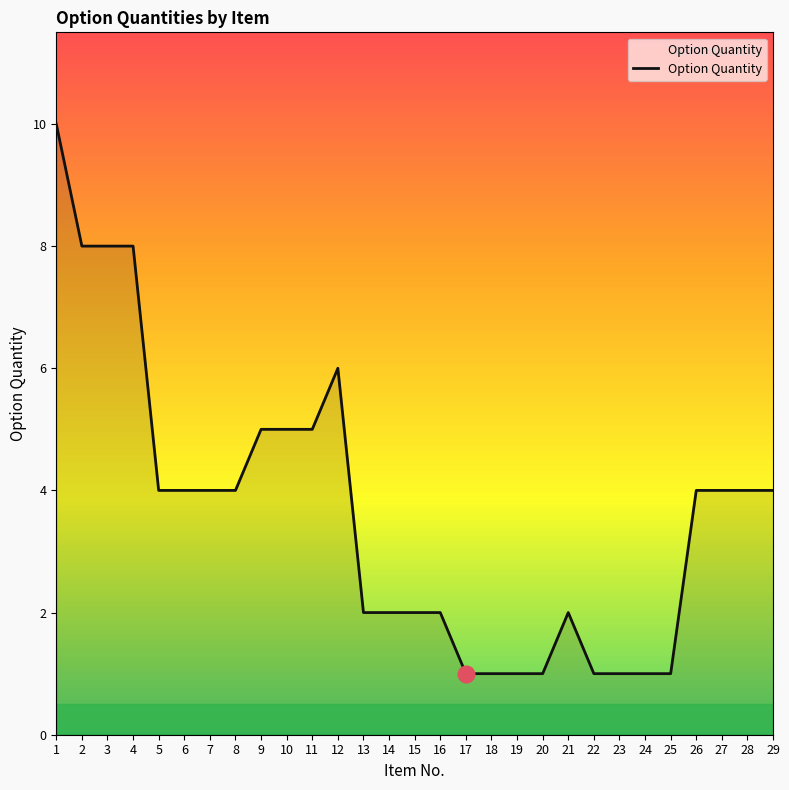

Between 9 and 22, which is larger?

9